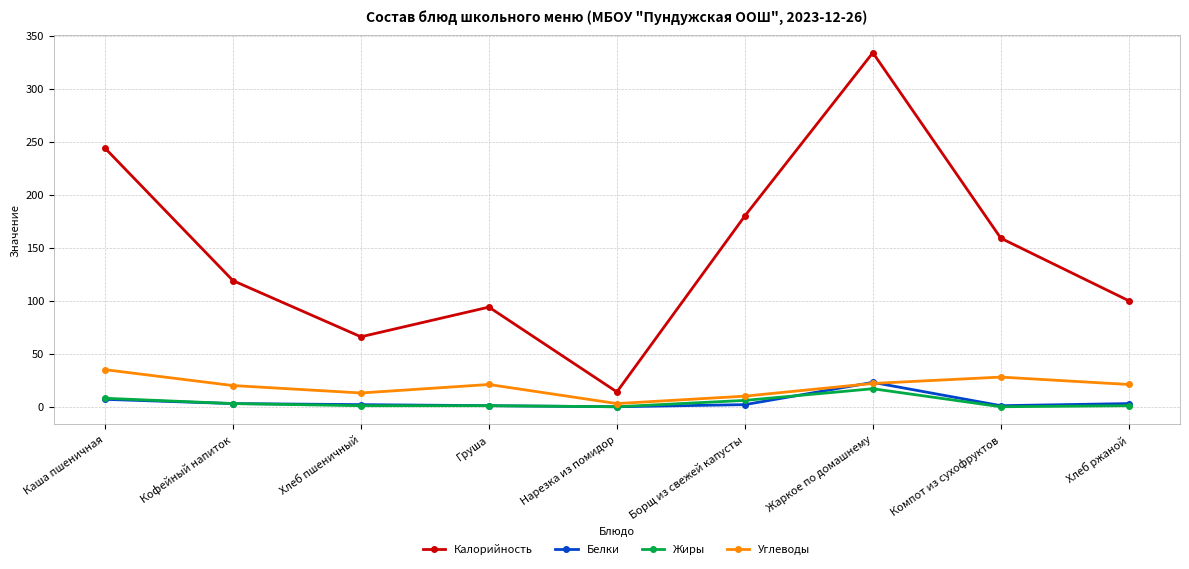

True or false: Белки and Калорийность cross at least once.

False